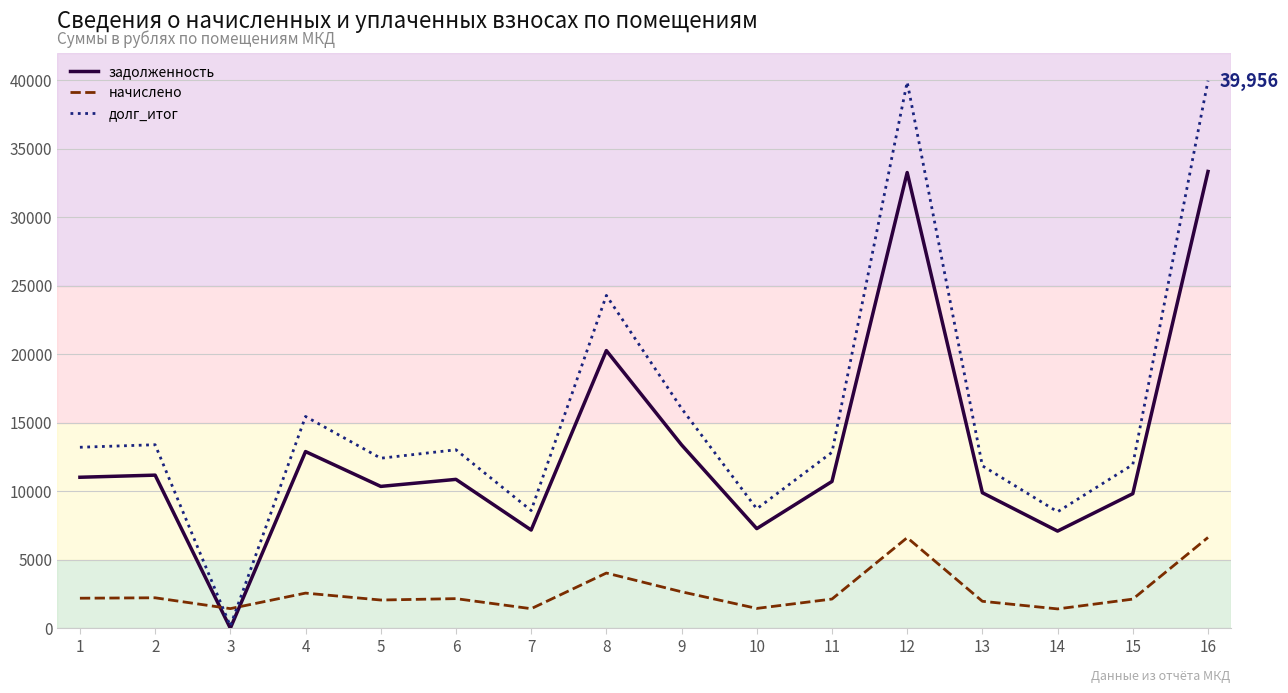

Read the начислено value at 9.

2658.7